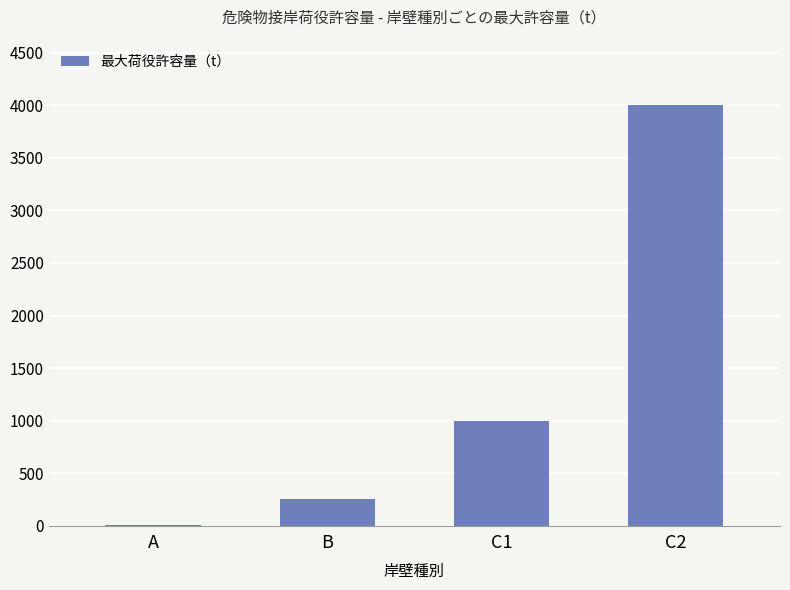

What is the sum of all values?

5260